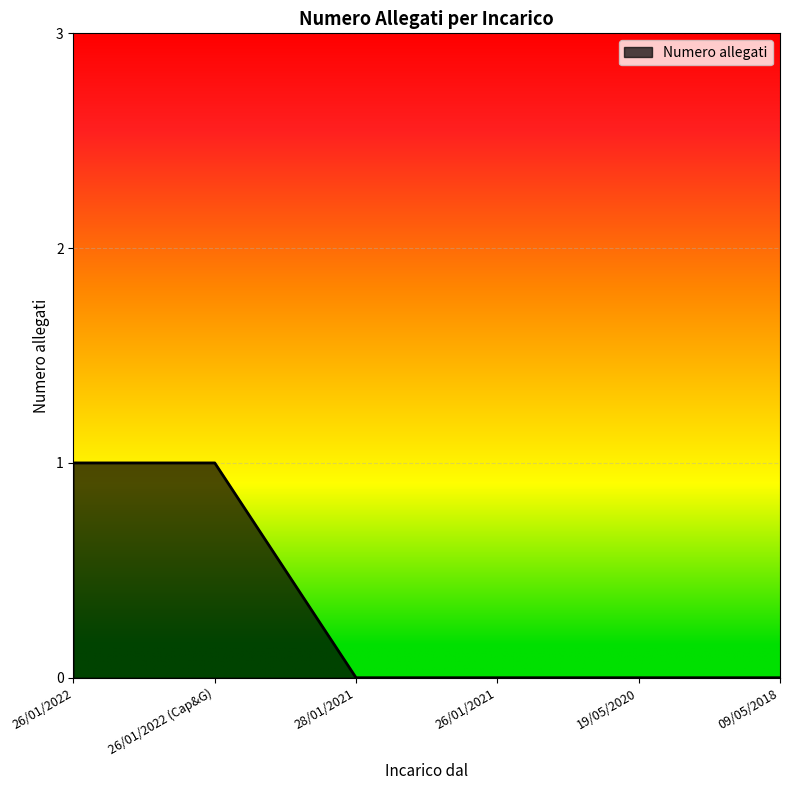

How many lines are shown in the chart?

1